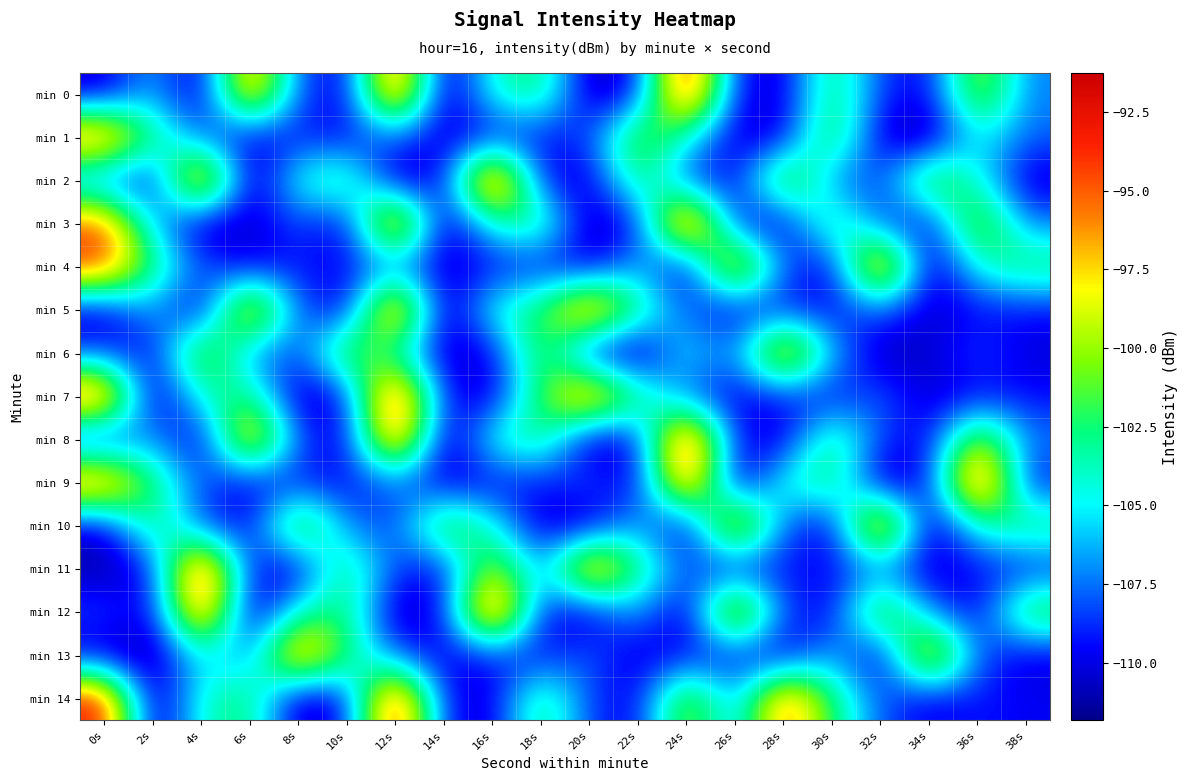

Rank the series at 6s from highest to lowest value.

min 0, min 5, min 8, min 7, min 14, min 6, min 13, min 11, min 10, min 1, min 4, min 9, min 3, min 2, min 12